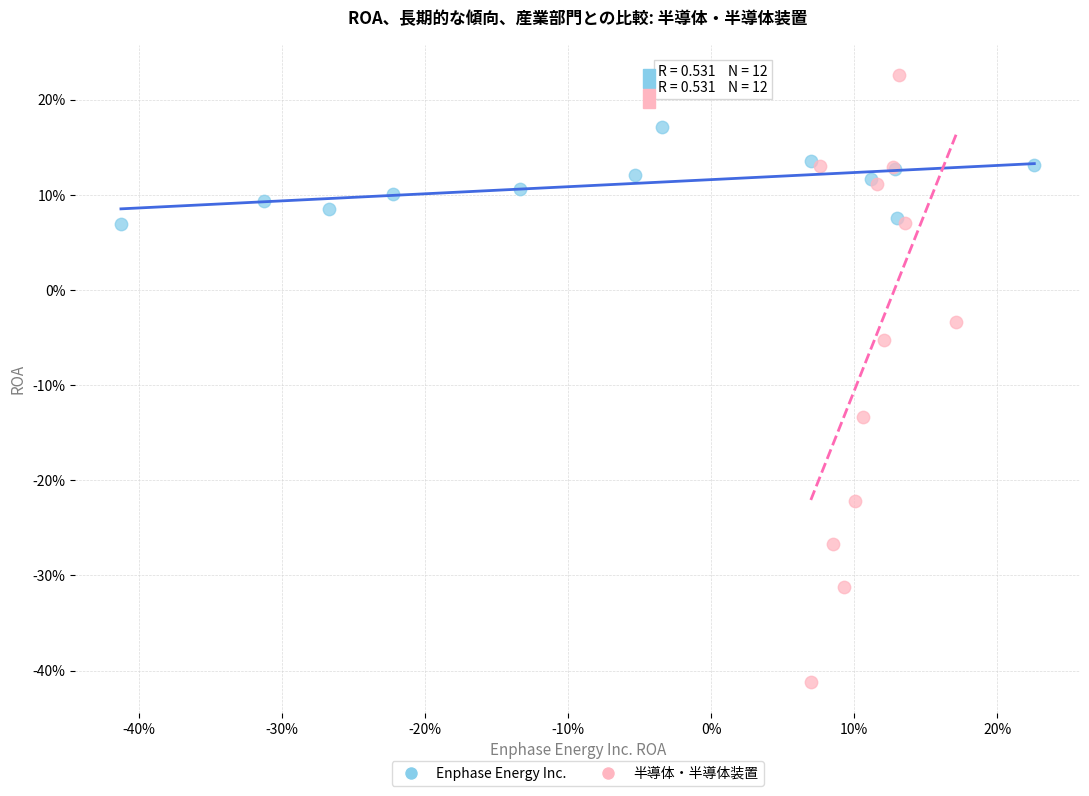

Which series contains the highest Y value?

半導体・半導体装置